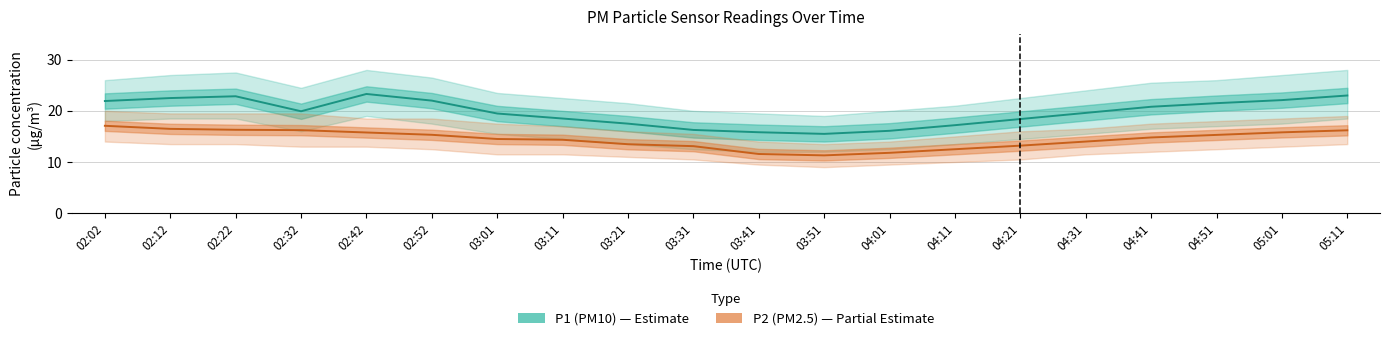

What value does the P1 (PM10) series have at 05:11?

23.0